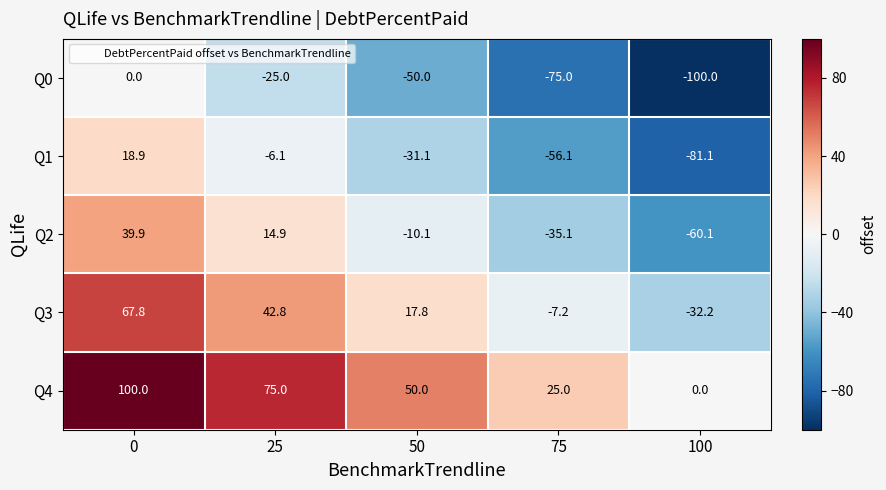

The Q1 series shows -81.1 at 100. True or false?

True